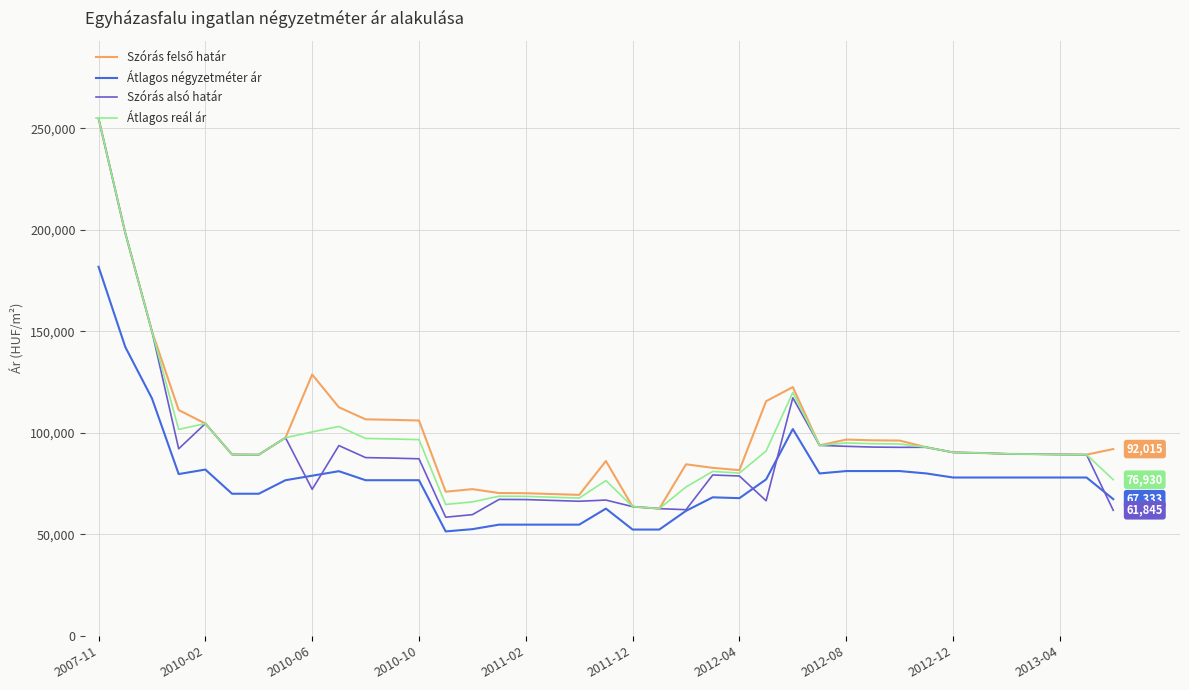

Which series has the largest range (max minus min)?

Szórás alsó határ